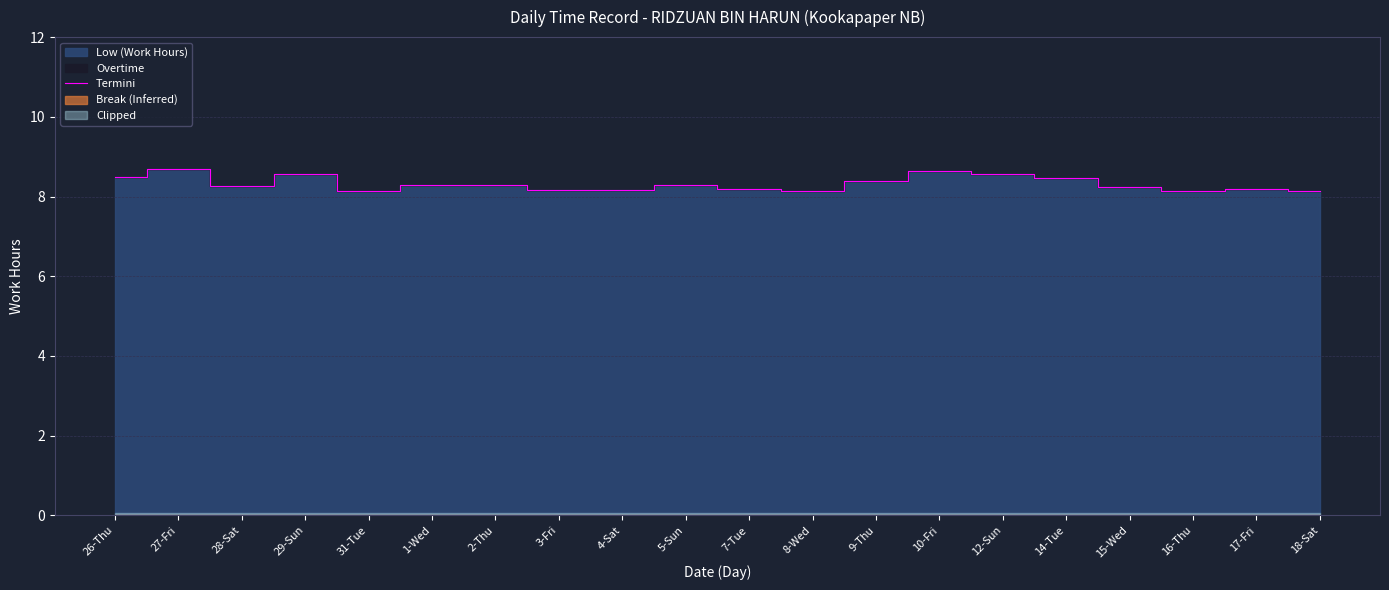

The chart shows a value of 11.1 at 9-Thu. True or false?

False